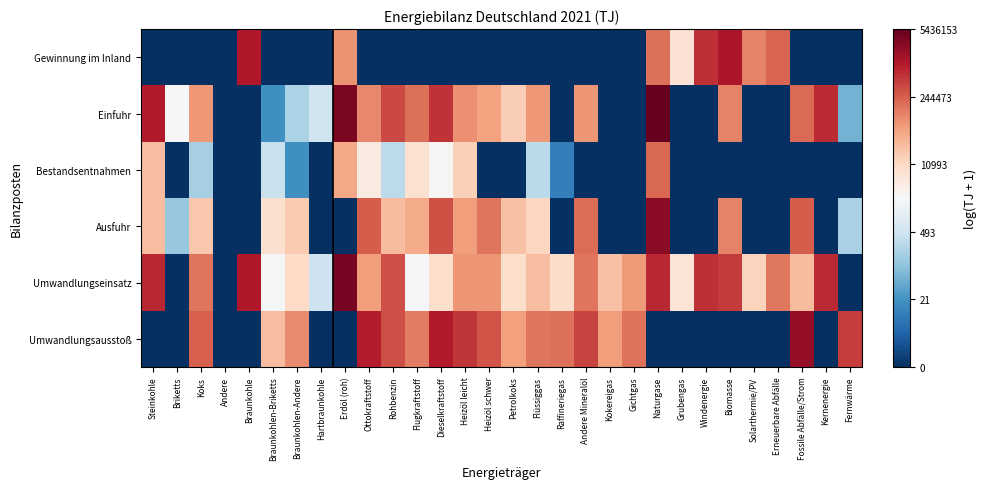

How many categories are shown in the chart?

30